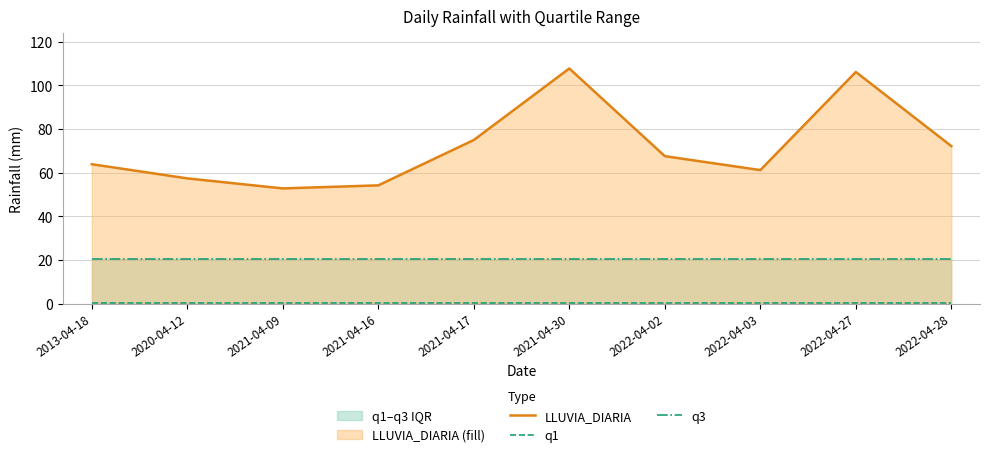

Which series has the widest spread of values?

LLUVIA_DIARIA